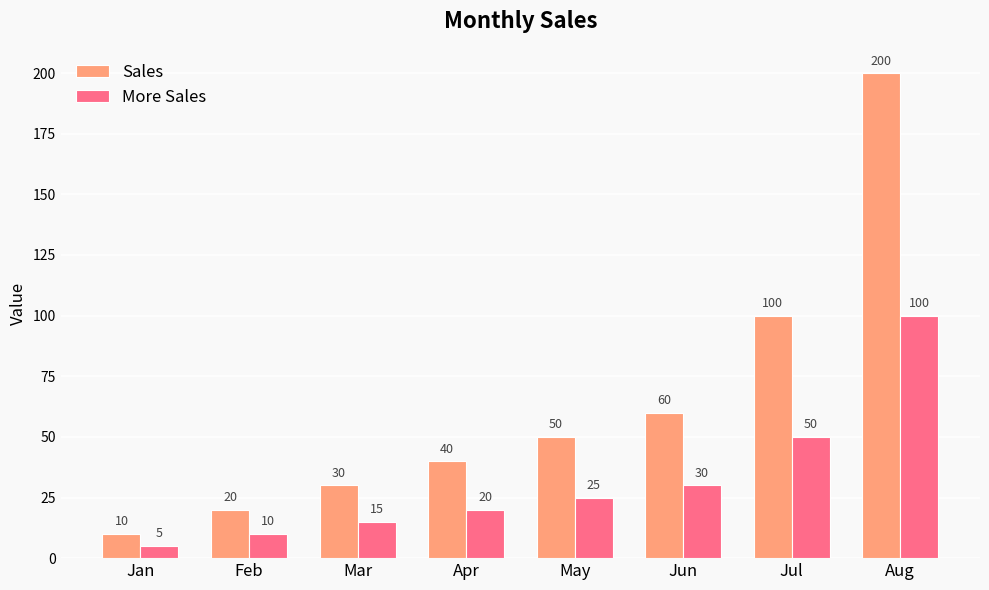

What is the difference between the highest and lowest values at Jun?

30